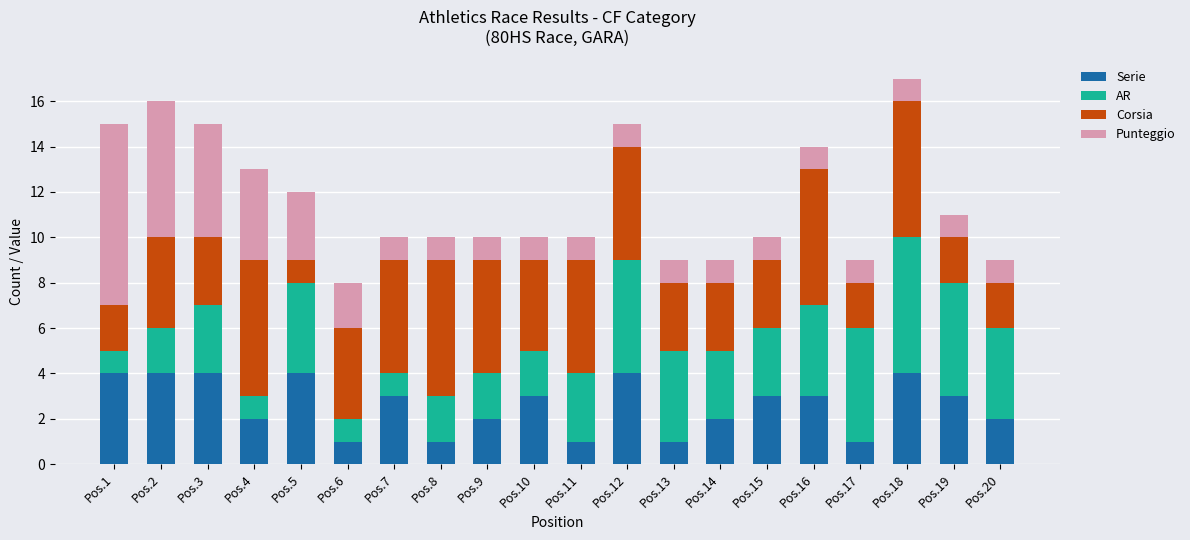

What is the total value across all series at Pos.17?

9